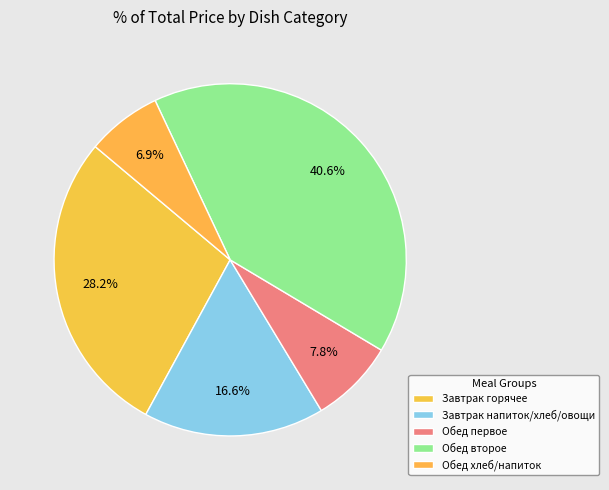

Count the number of slices in the pie.

5